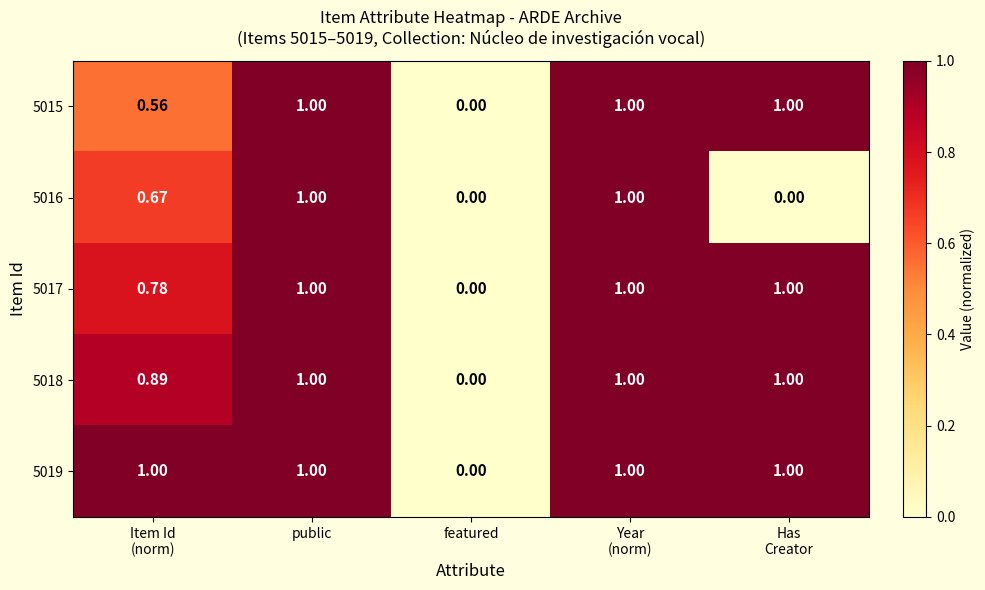

Which category has the lowest value in the 5018 series?

featured